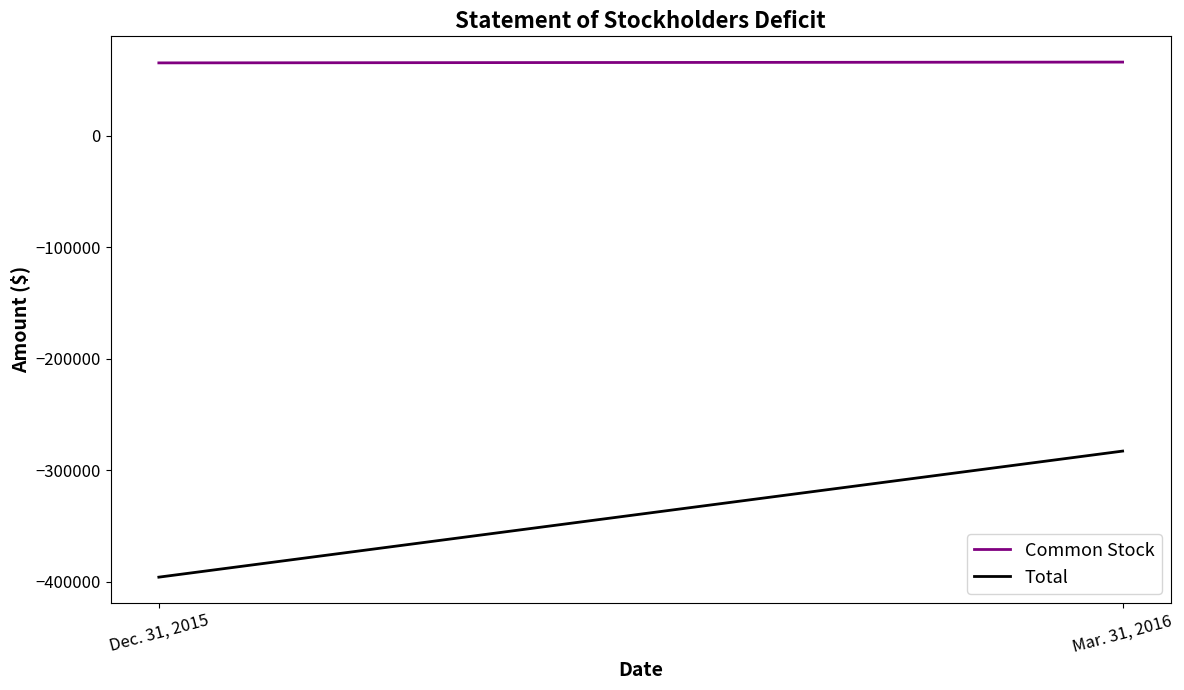

What is the difference between the Common Stock values at Dec. 31, 2015 and Mar. 31, 2016?

714